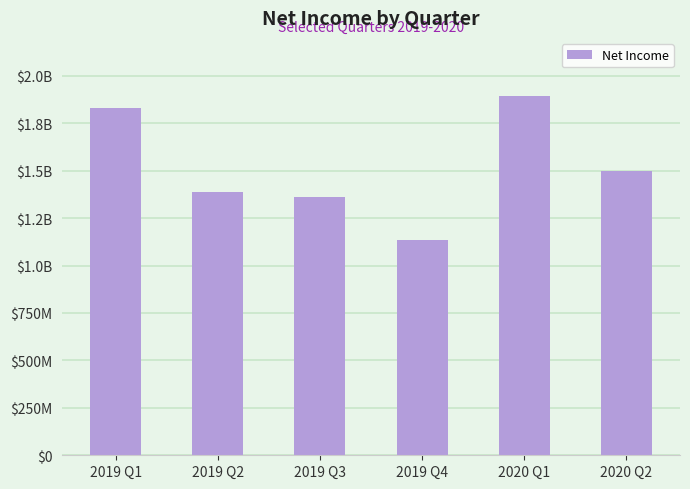

Reading left to right, extract all data points from this chart.

2019 Q1=1832475000	2019 Q2=1385300000	2019 Q3=1361200000	2019 Q4=1133900000	2020 Q1=1893875000	2020 Q2=1496700000